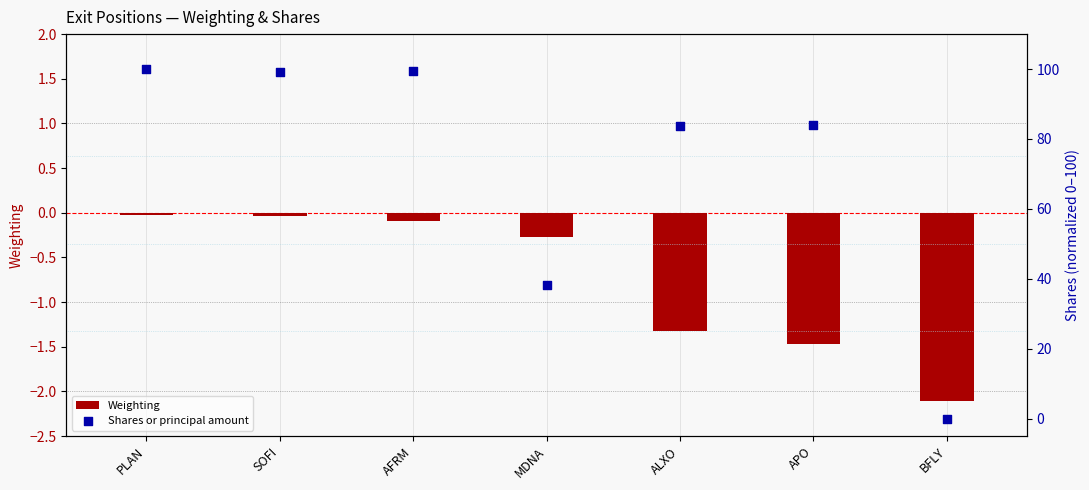

At which category is the sum across all series the highest?

PLAN